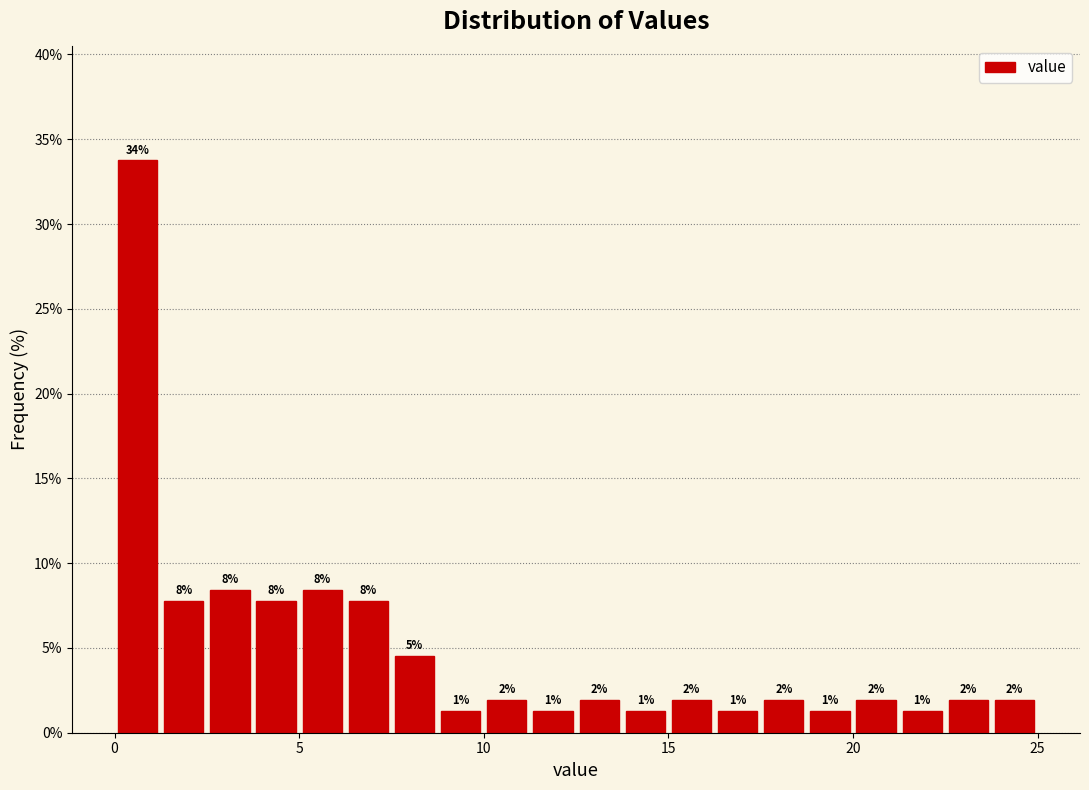

Read against the x-axis, roughly where is the centre of the tallest bar?

0.5